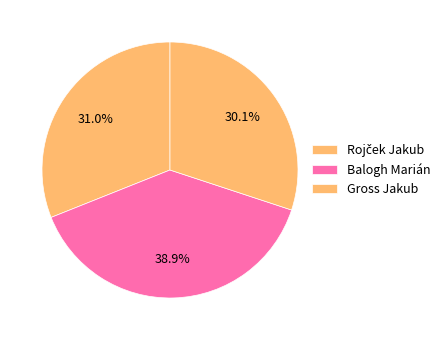

How many segments does this pie chart have?

3